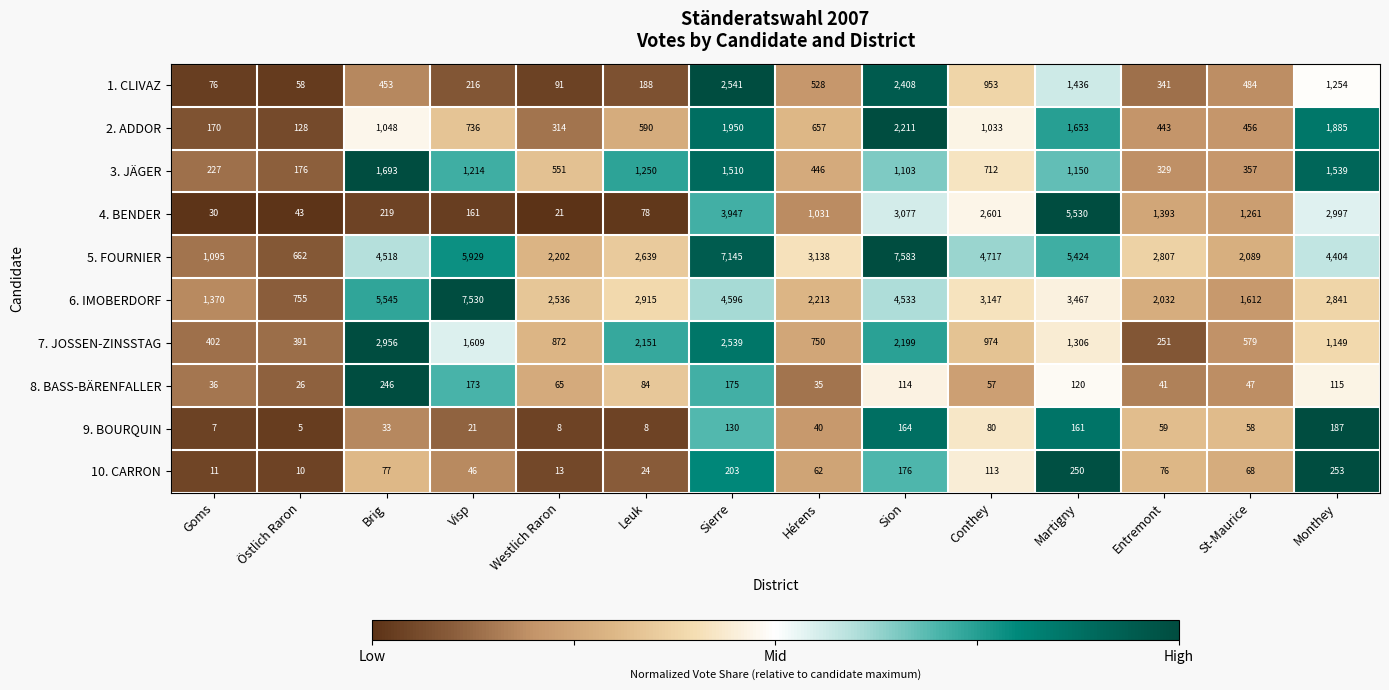

How many data points does each series have?

14